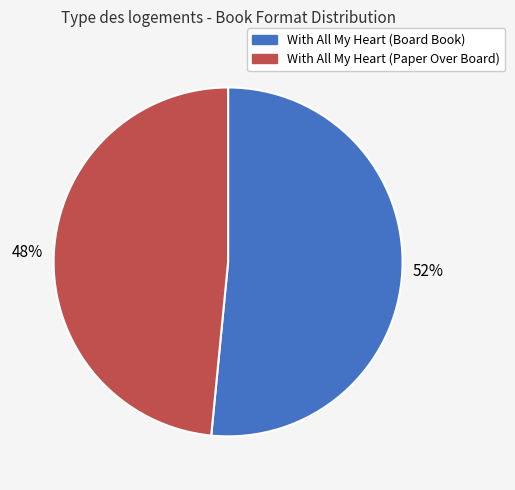

Is there a majority slice in this chart?

Yes